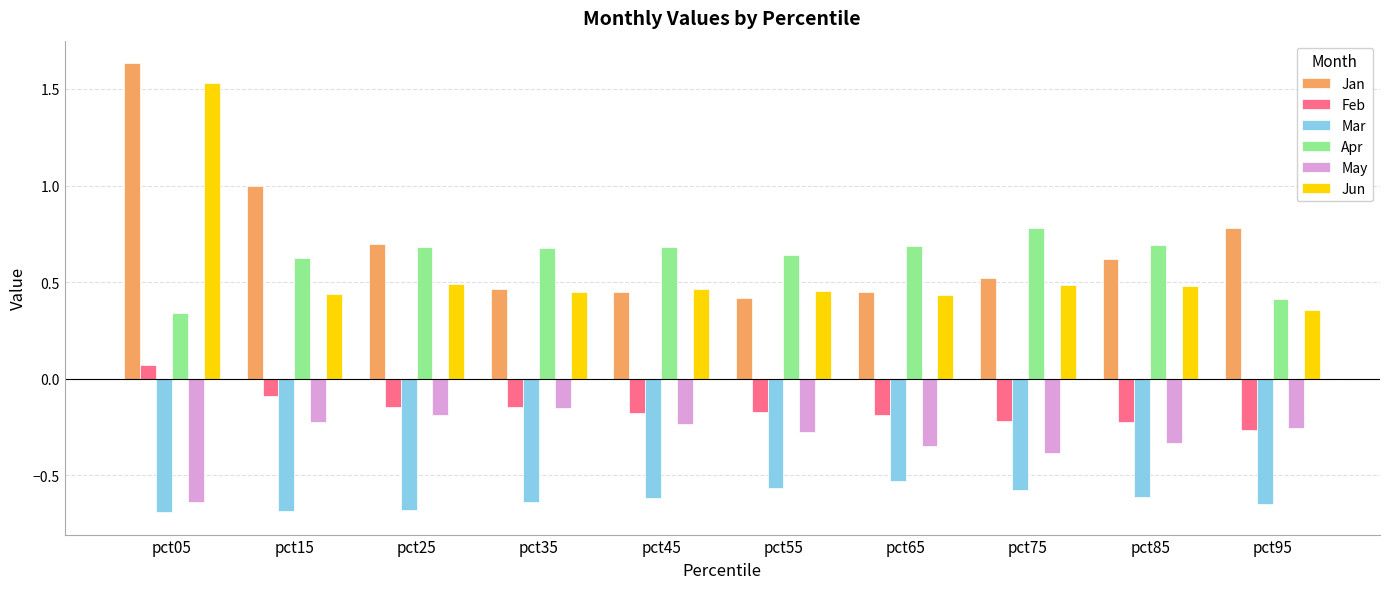

What is the sum of the Mar values at pct55 and pct05?

-1.3